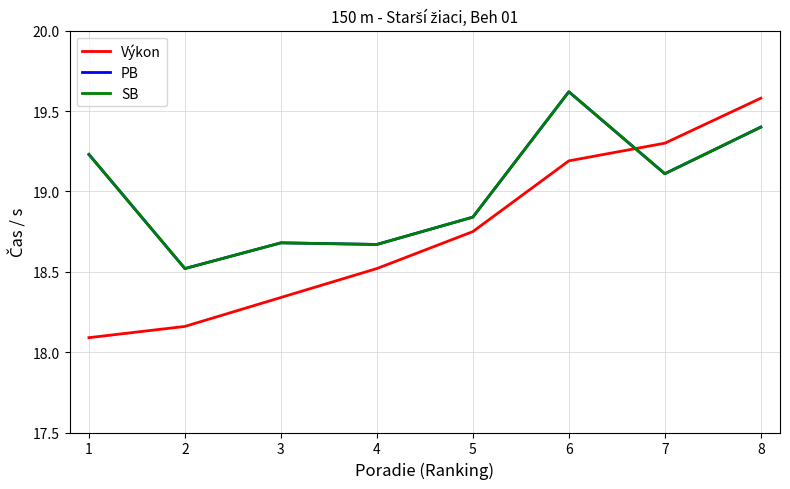

Does the chart have visible grid lines?

Yes